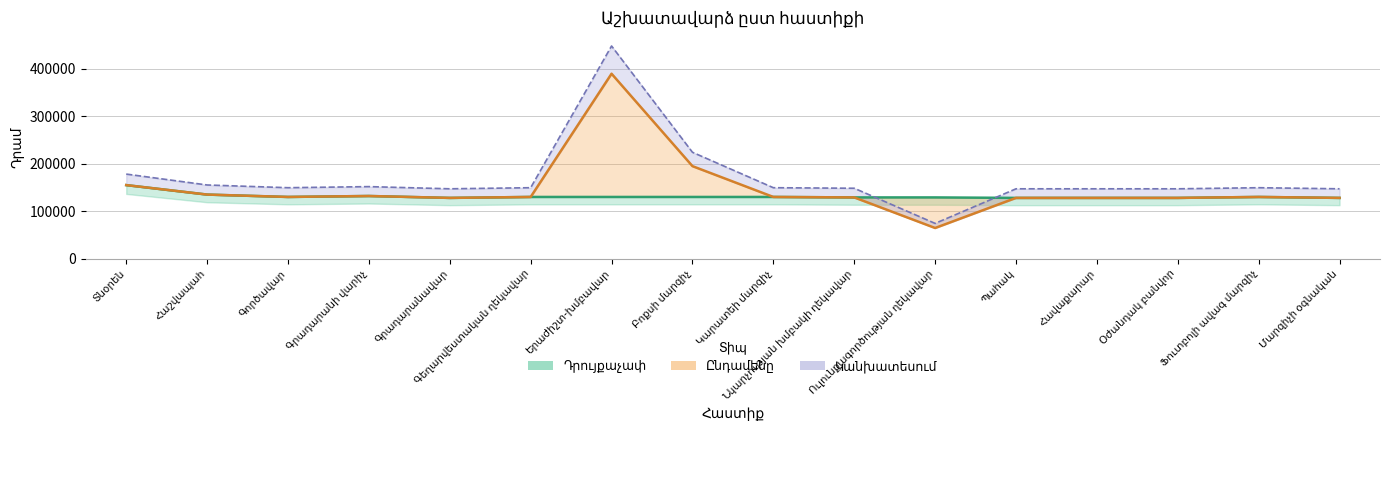

How many series are shown in this chart?

3